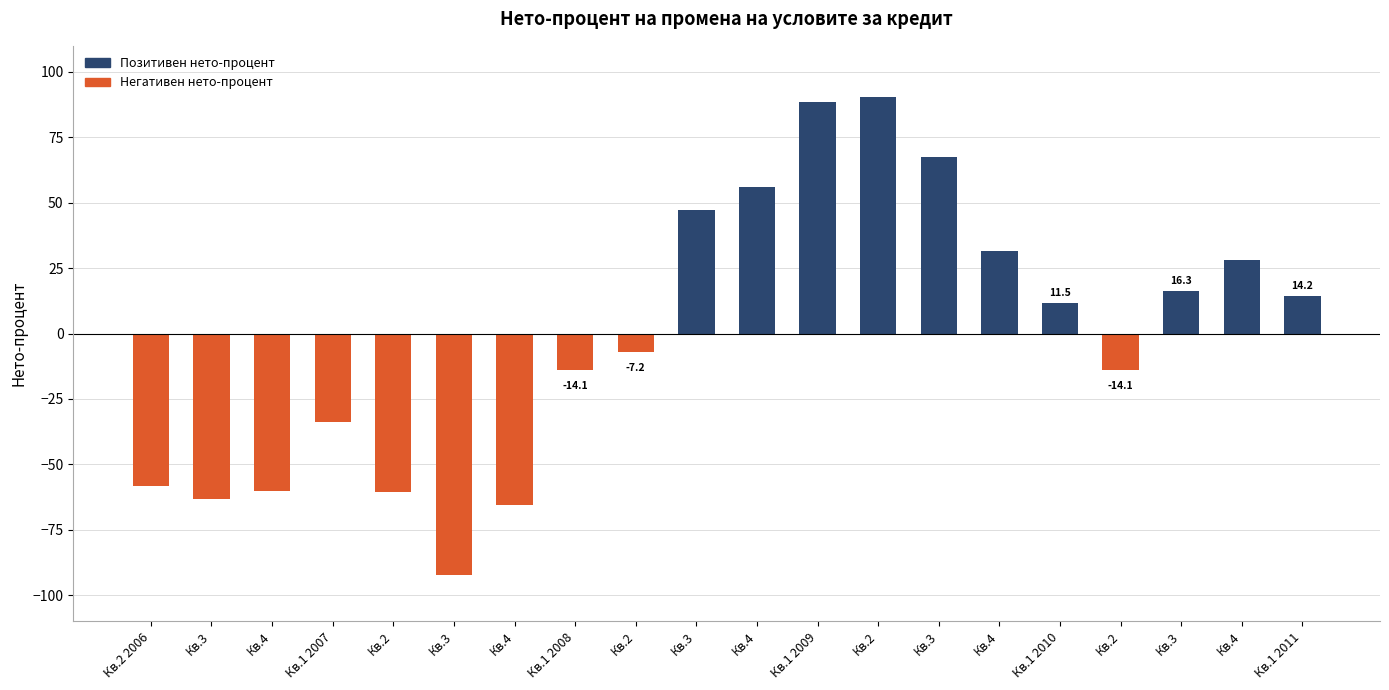

How many negative values are there?

10